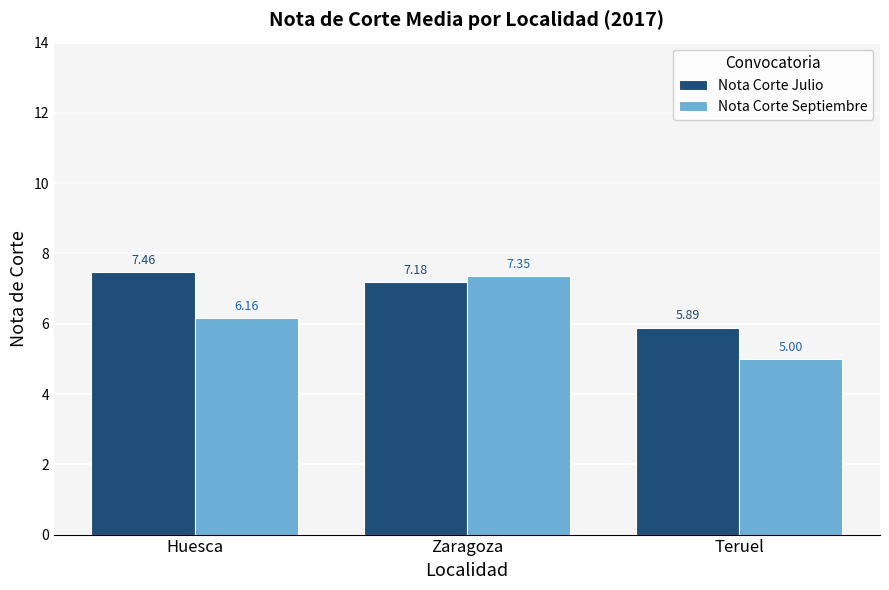

What is the label of the 2nd bar from the right?

Zaragoza